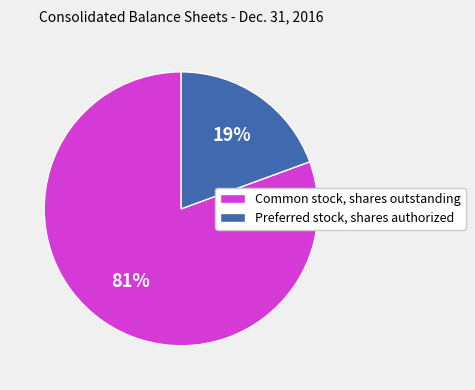

What is the smallest slice in the pie chart?

Preferred stock, shares authorized